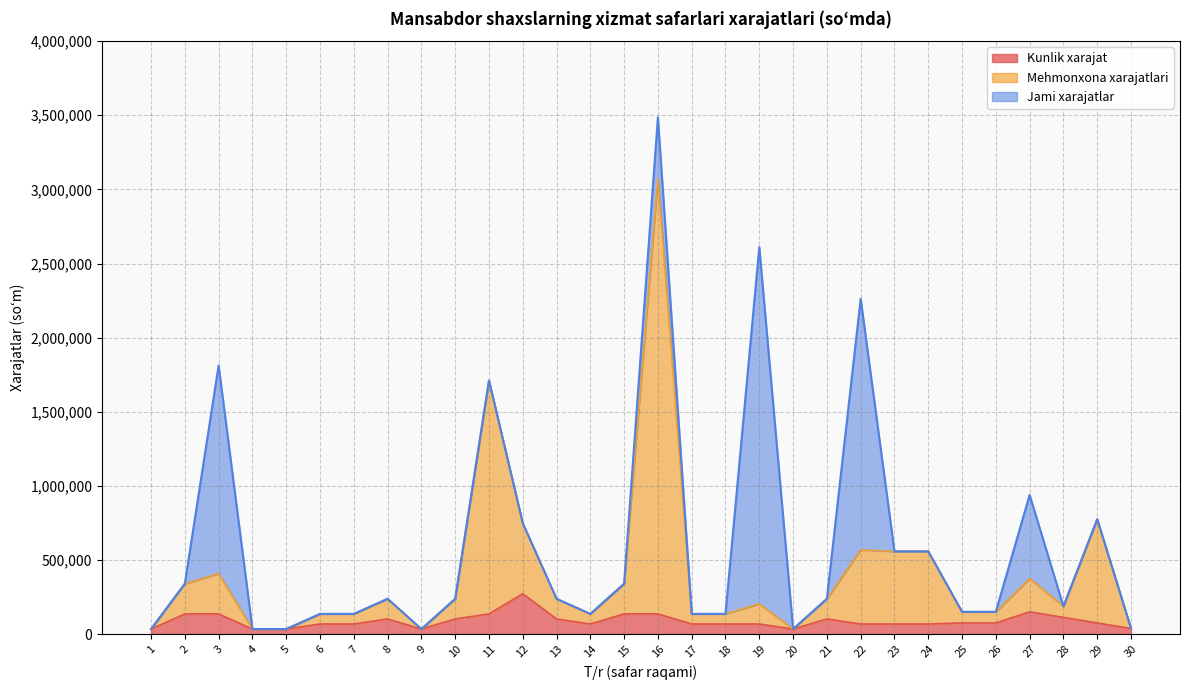

What is the value of the Mehmonxona xarajatlari point at the 22nd from the left?

568000